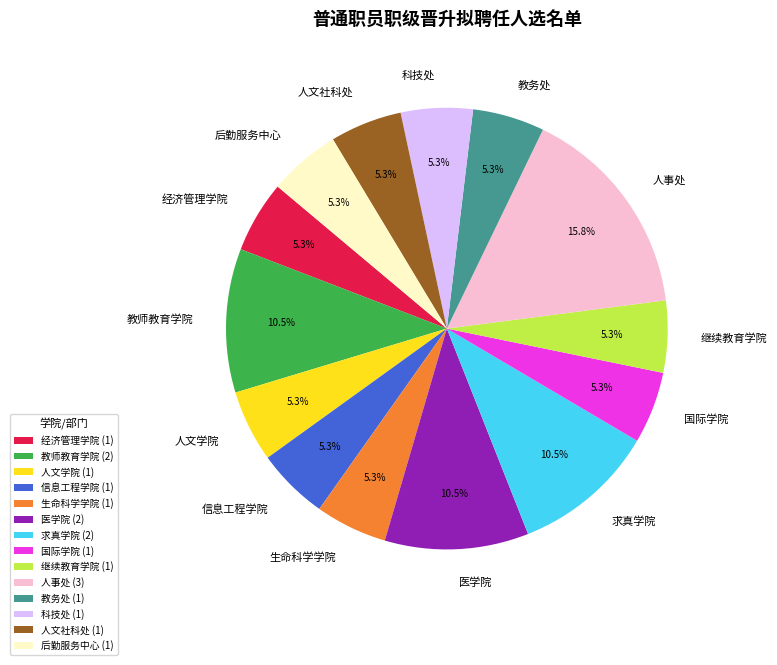

Is there a majority slice in this chart?

No